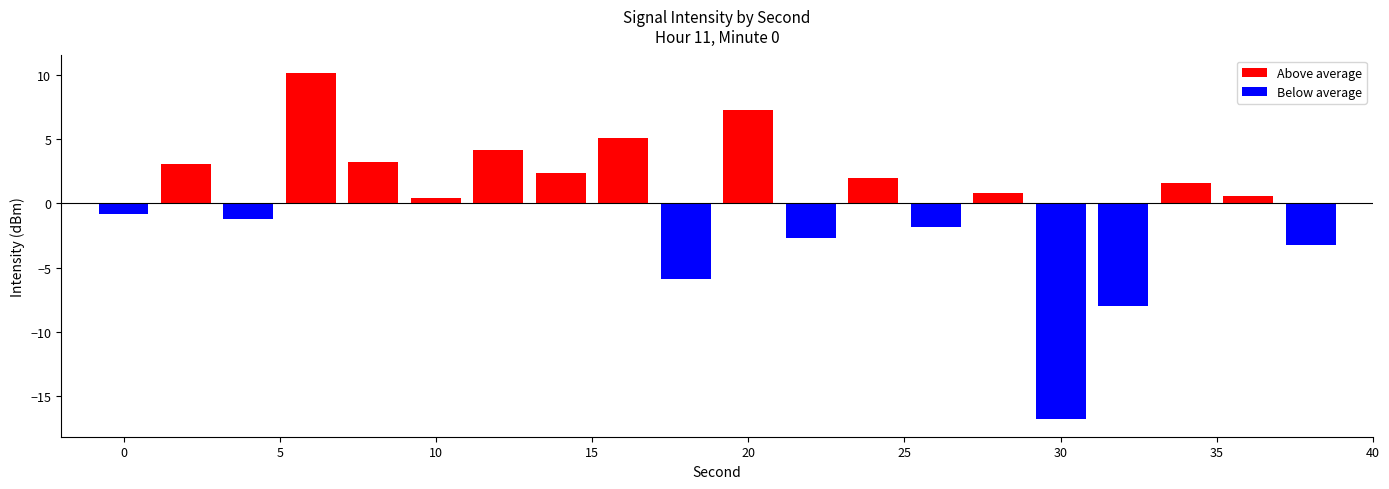

The Below average series shows -0.3 at 5. True or false?

False